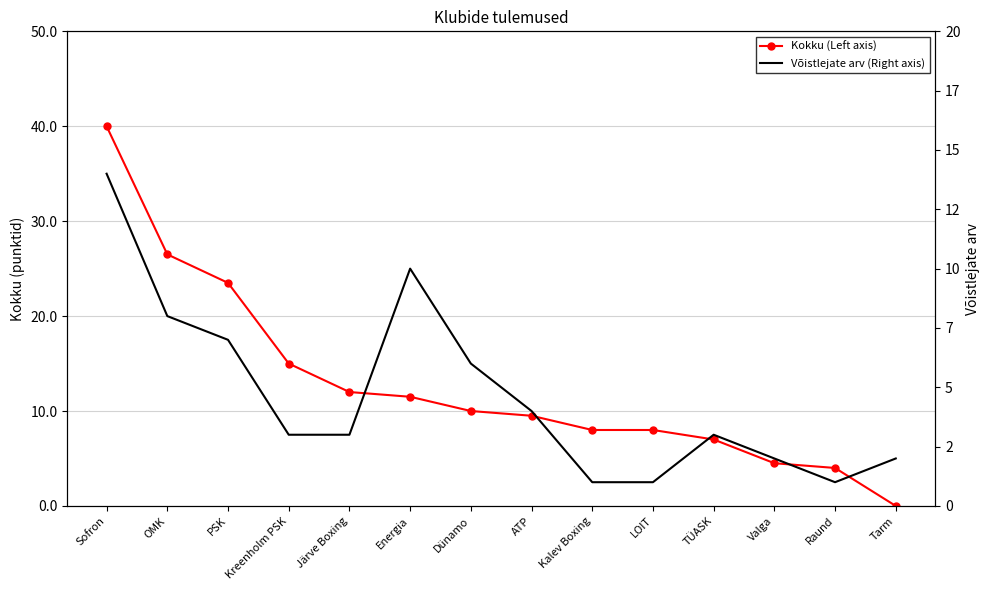

Which series has the widest spread of values?

Kokku (Left axis)